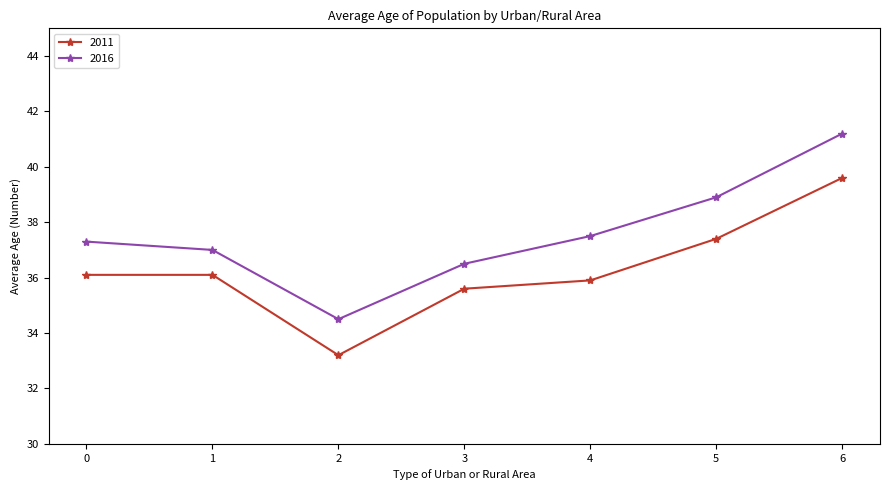

At 2, list the series in order from largest to smallest.

2016, 2011